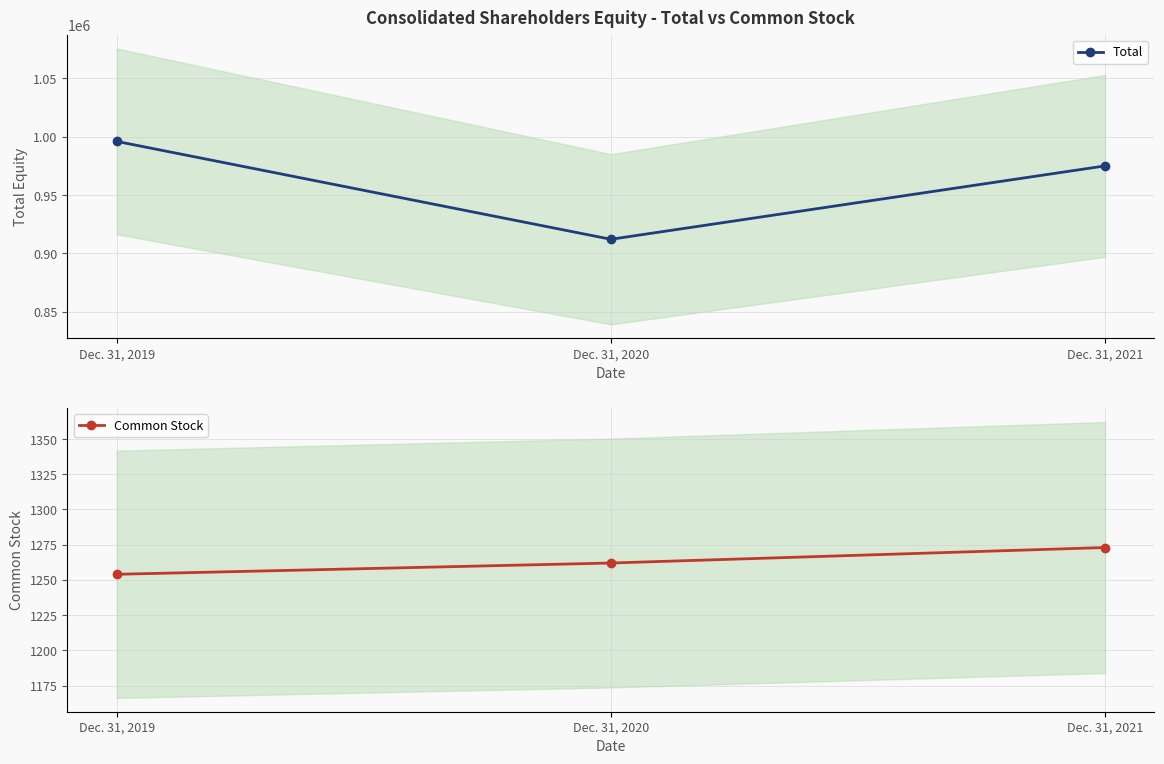

Rank the series at Dec. 31, 2021 from lowest to highest value.

Common Stock, Total